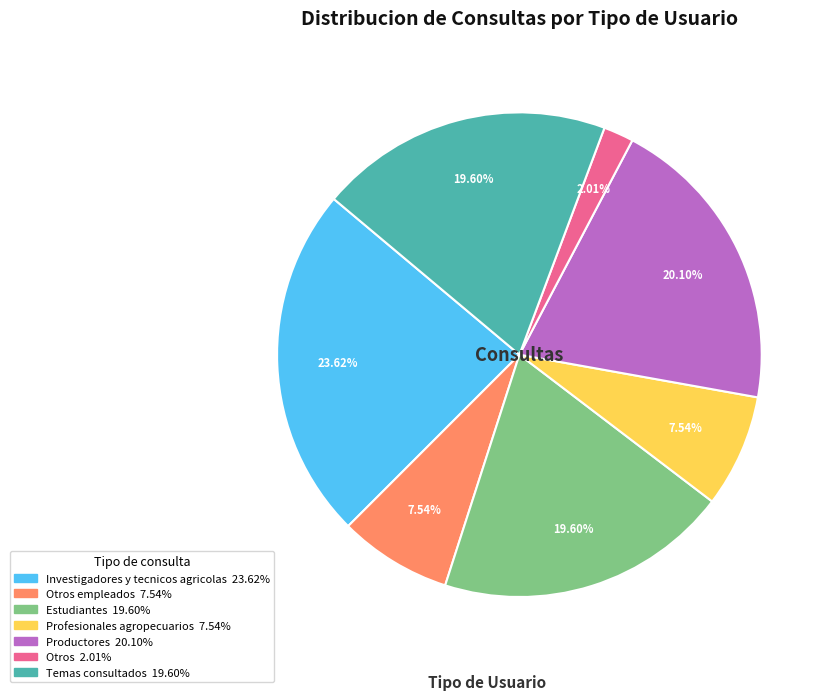

Is there a majority slice in this chart?

No